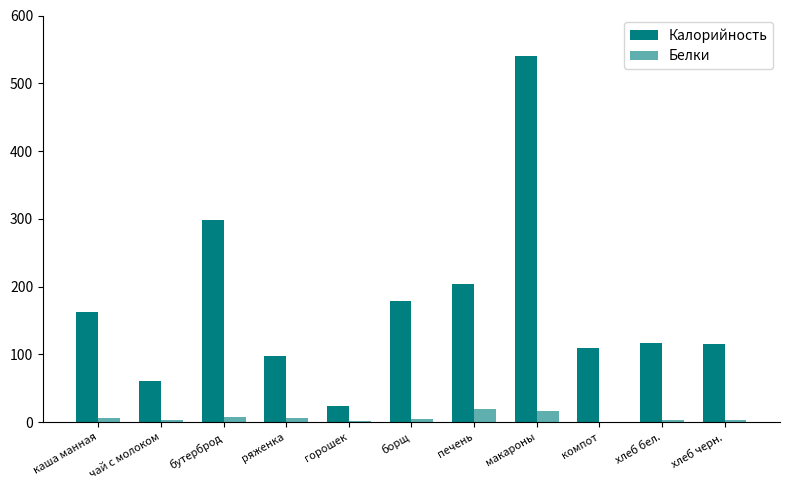

What is the total value across all series at макароны?

557